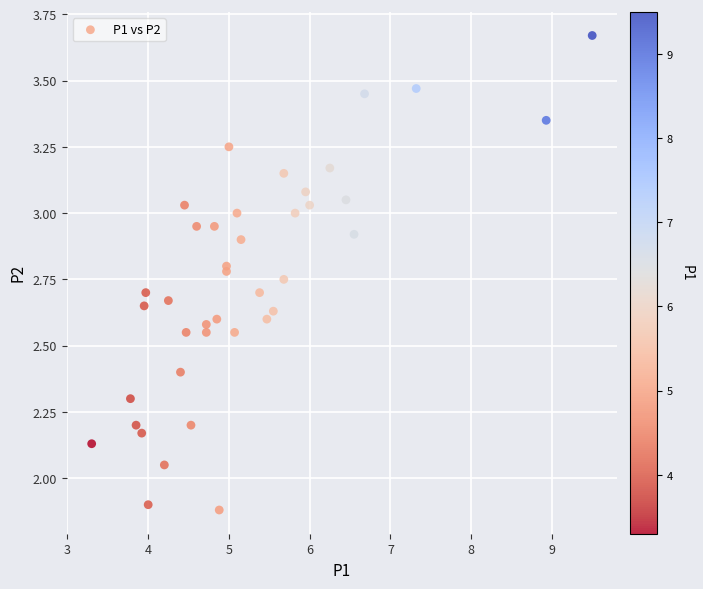

What is the range of X values (max minus min)?

6.2